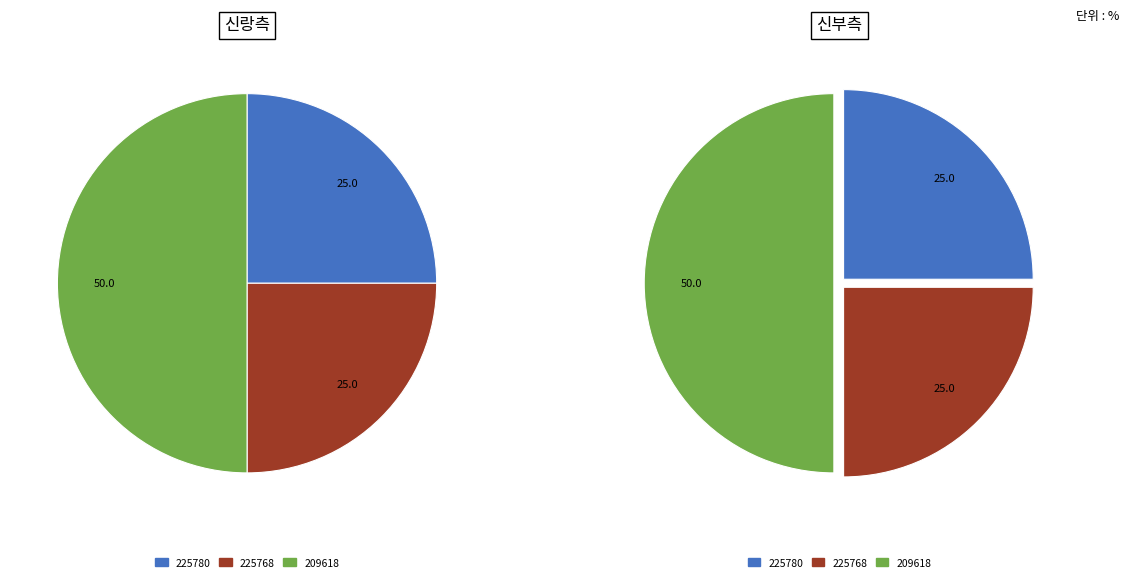

What portion of the pie excludes 225780?

75.0%